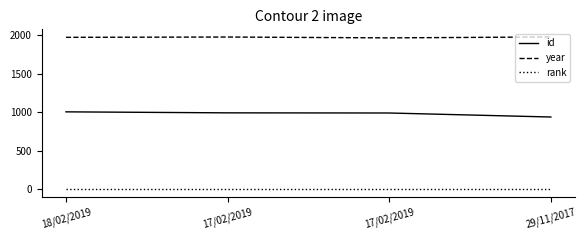

Reading left to right, transcribe all the data shown in this chart.

id: 1006	993	991	939
year: 1973	1977	1966	1978
rank: 1	1	1	1